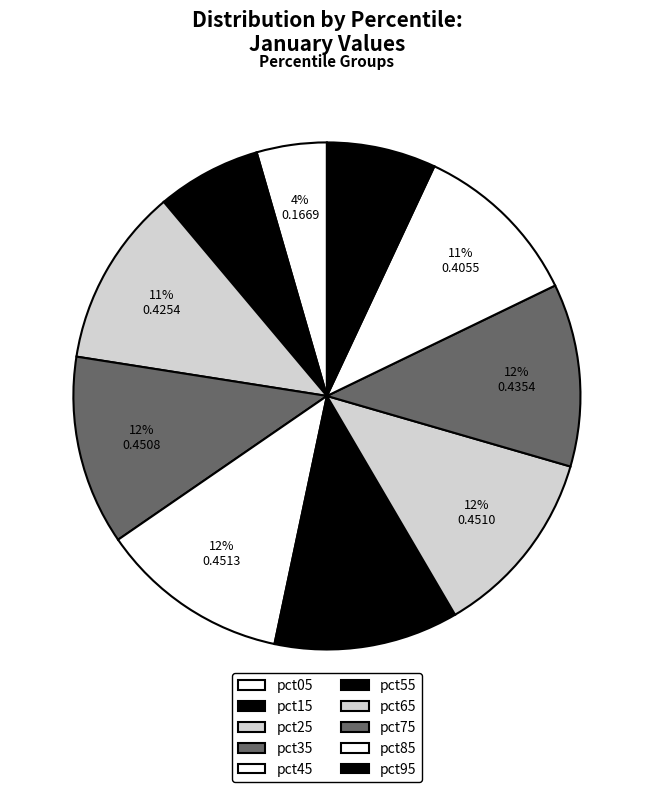

How many segments does this pie chart have?

10